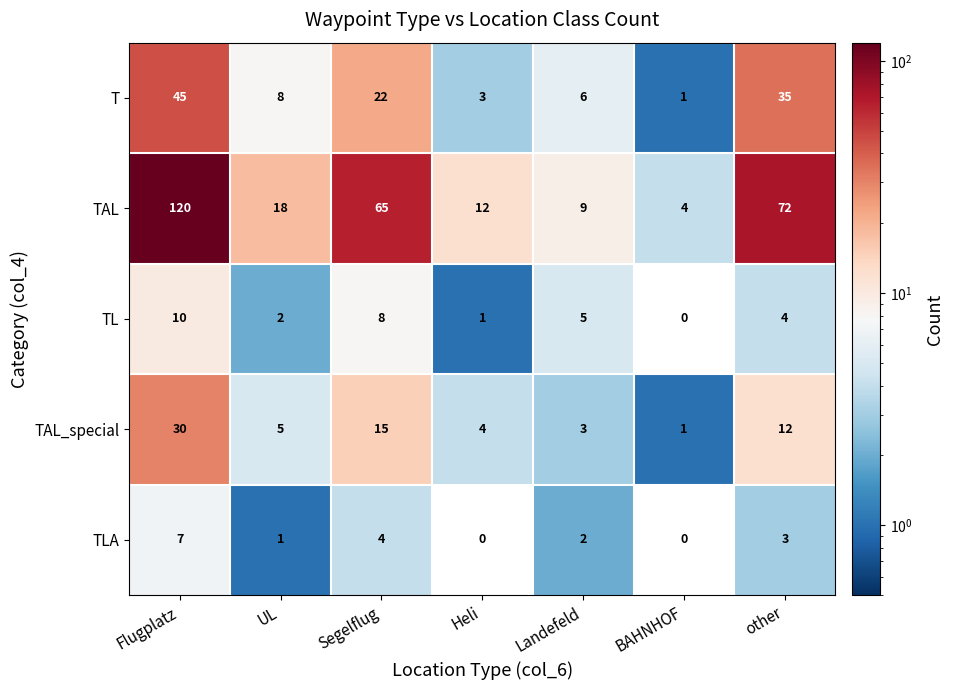

The T series shows 78 at Flugplatz. True or false?

False